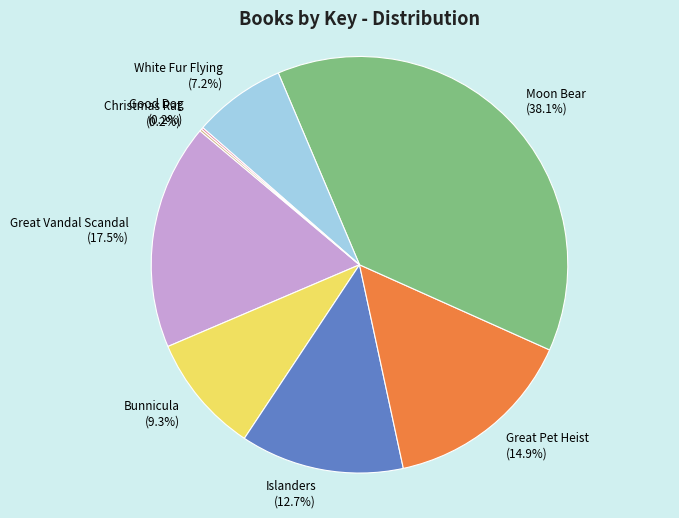

Is White Fur Flying the majority of the pie?

No